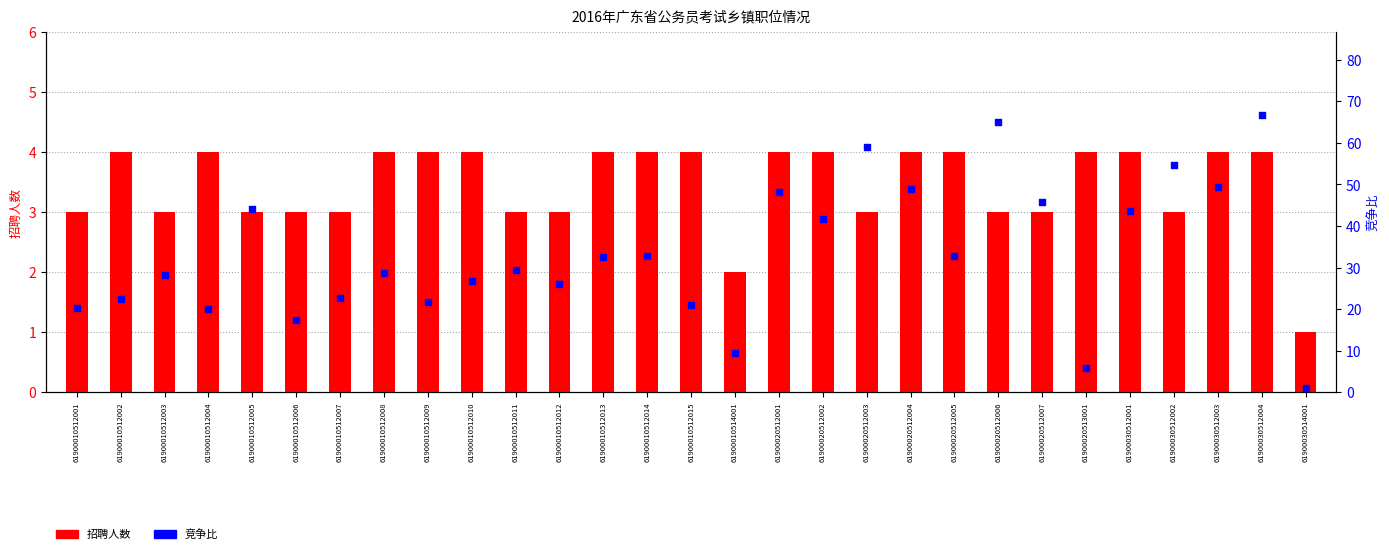

Which series reaches the minimum Y coordinate?

招聘人数